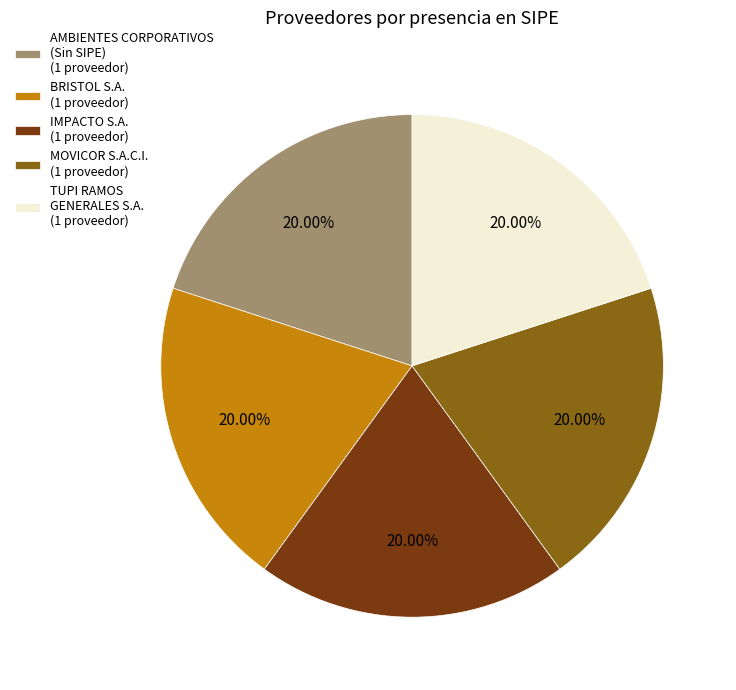

How many segments does this pie chart have?

5